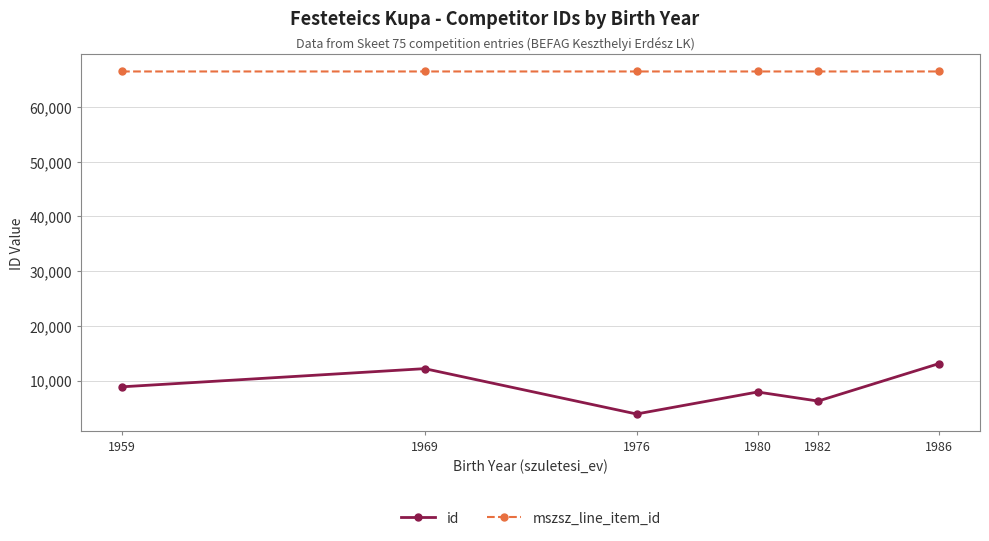

List the series in order of their peak value, lowest first.

id, mszsz_line_item_id